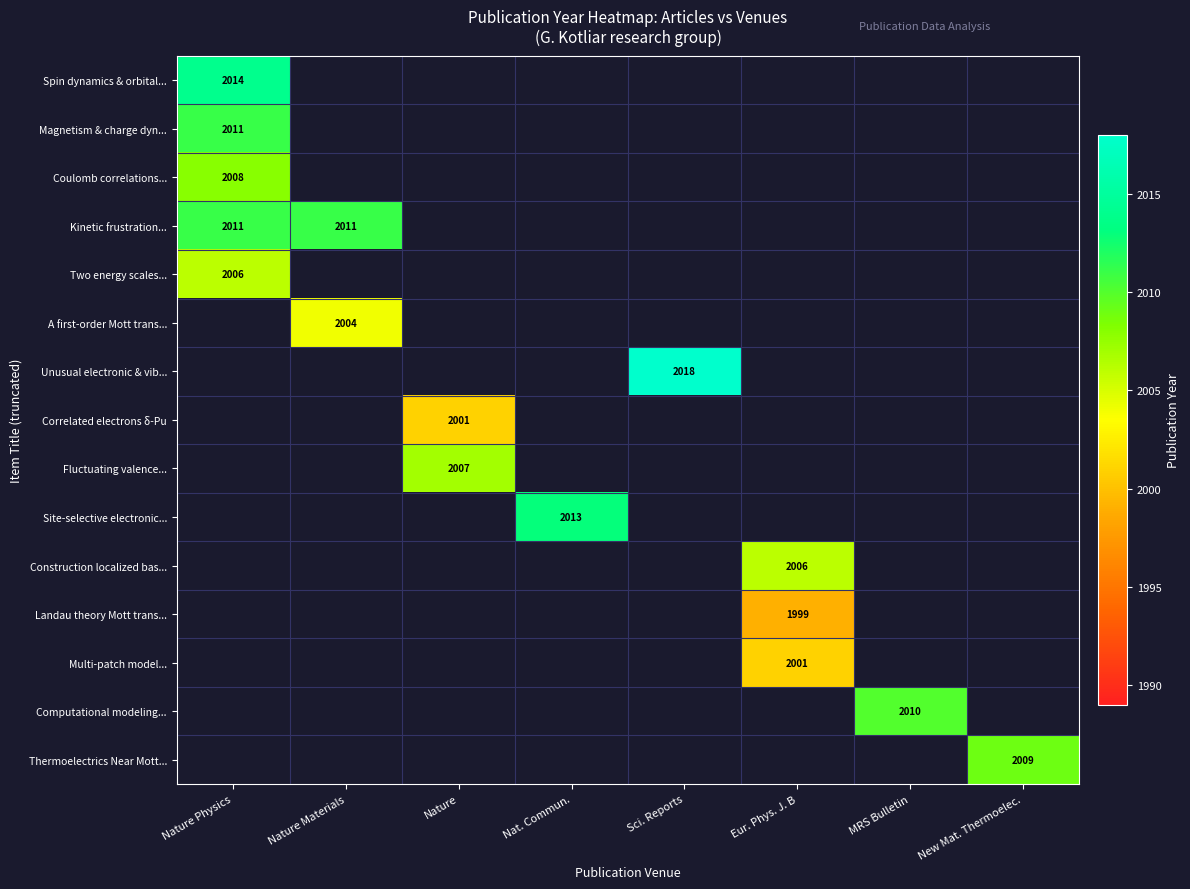

The Unusual electronic & vib... series shows 2771 at Sci. Reports. True or false?

False